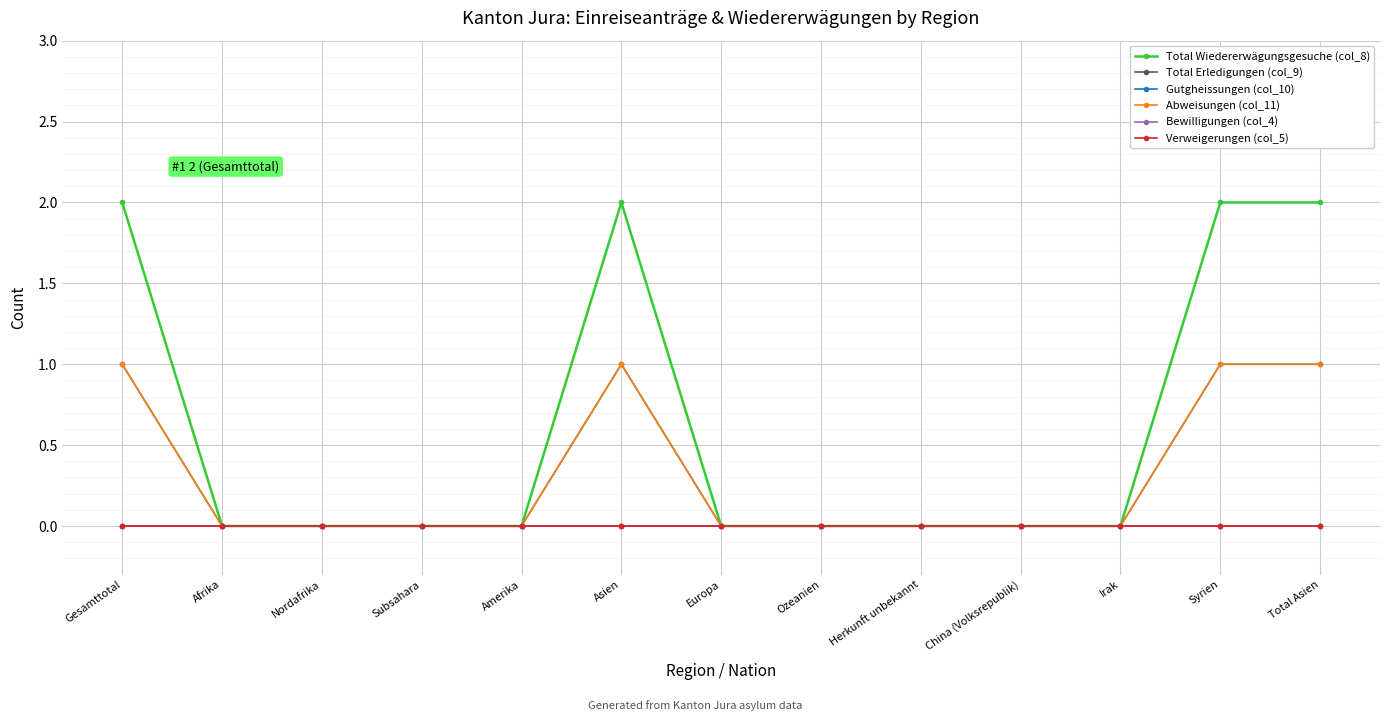

What is the total value across all series at Gesamttotal?

4